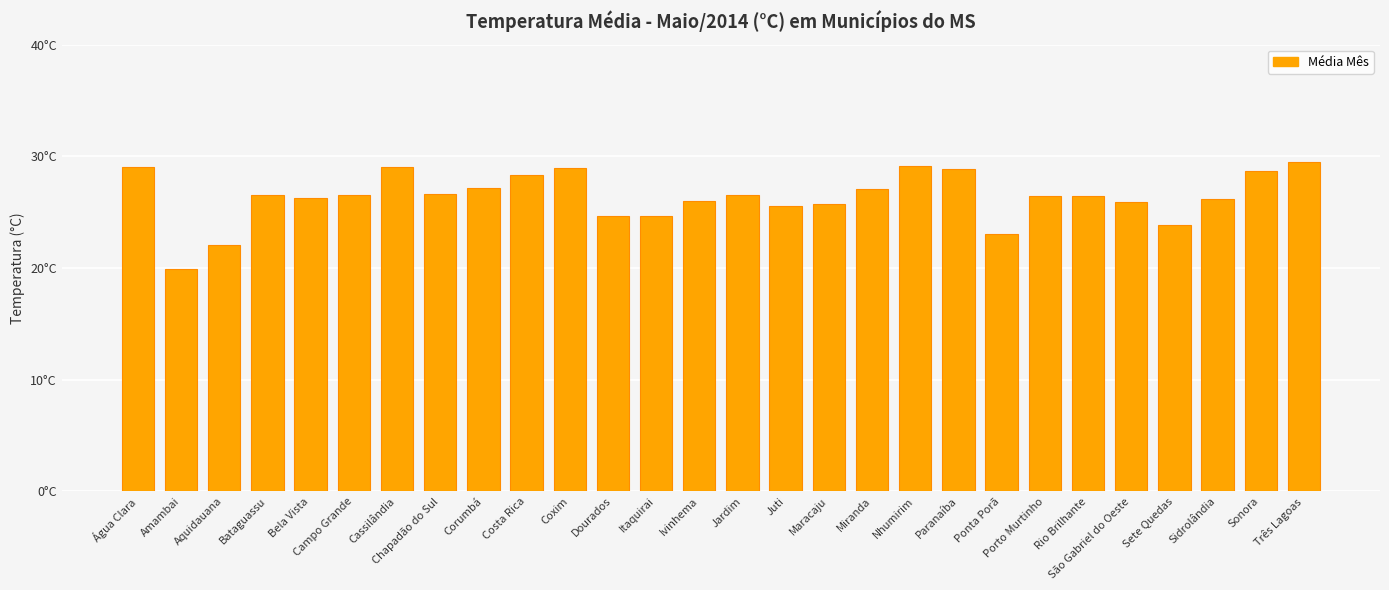

What is the label of the 23rd bar from the right?

Campo Grande